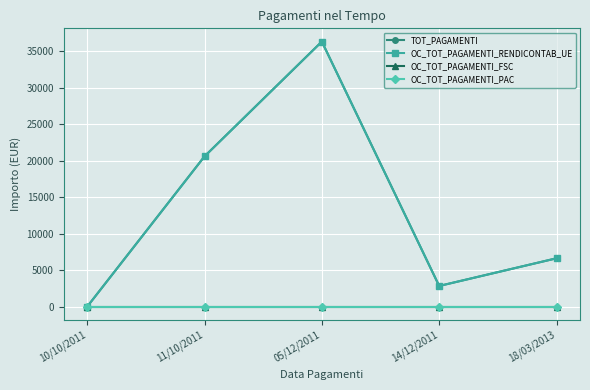

How many distinct data groups are displayed?

4